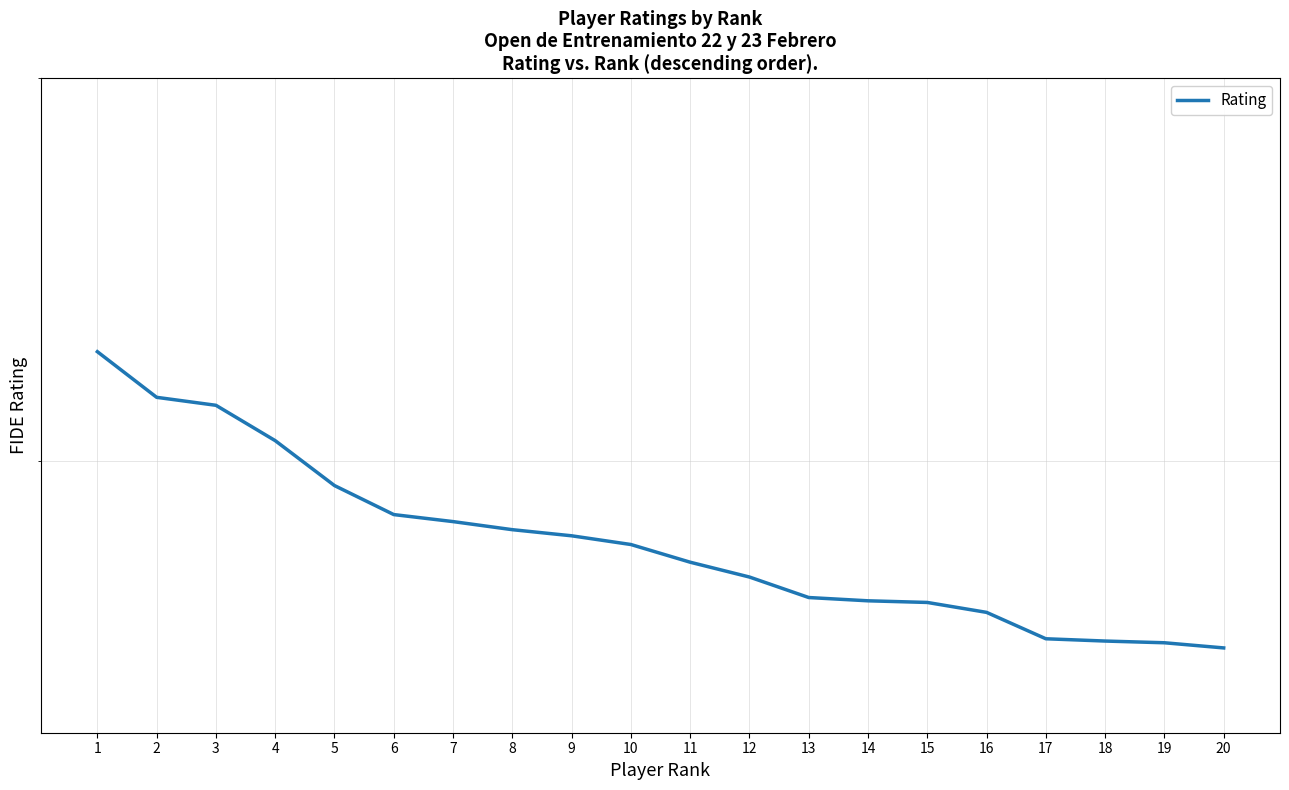

Between 10 and 8, which is larger?

8